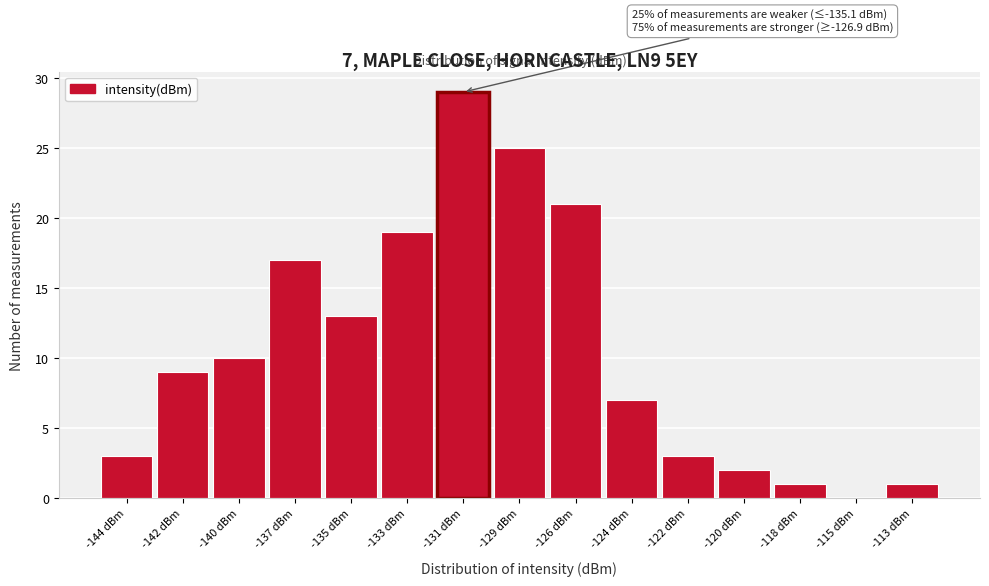

Reading left to right, transcribe all the data shown in this chart.

-144 dBm=3	-142 dBm=9	-140 dBm=10	-137 dBm=17	-135 dBm=13	-133 dBm=19	-131 dBm=29	-129 dBm=25	-126 dBm=21	-124 dBm=7	-122 dBm=3	-120 dBm=2	-118 dBm=1	-115 dBm=0	-113 dBm=1